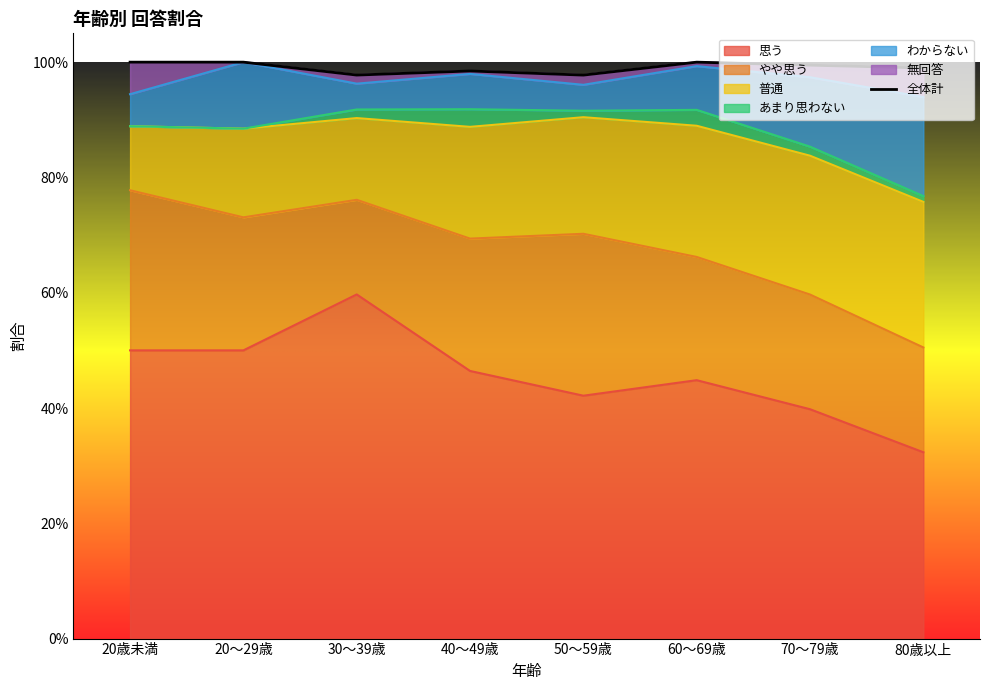

What is the sum of all values?

7.9